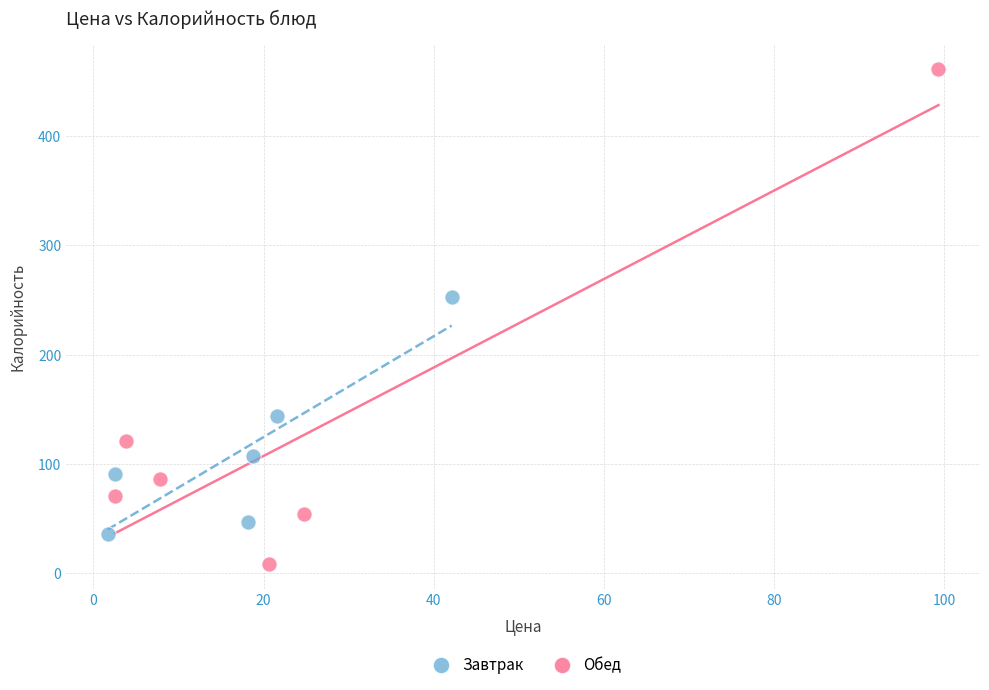

Which series has the largest Y range (max minus min)?

Обед